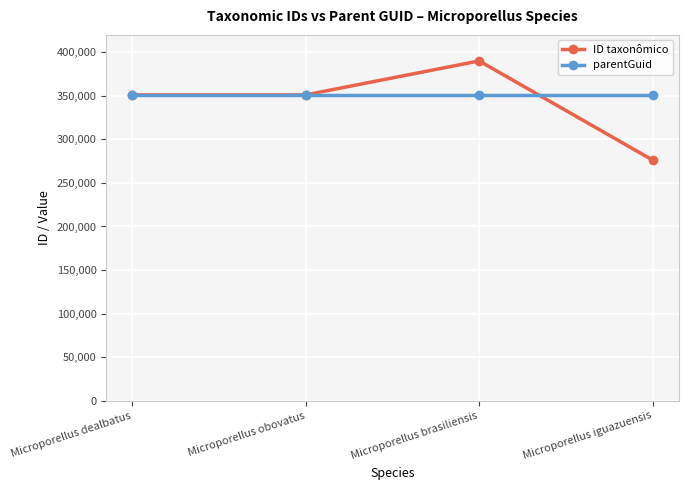

What is the maximum value shown in the chart?

390096